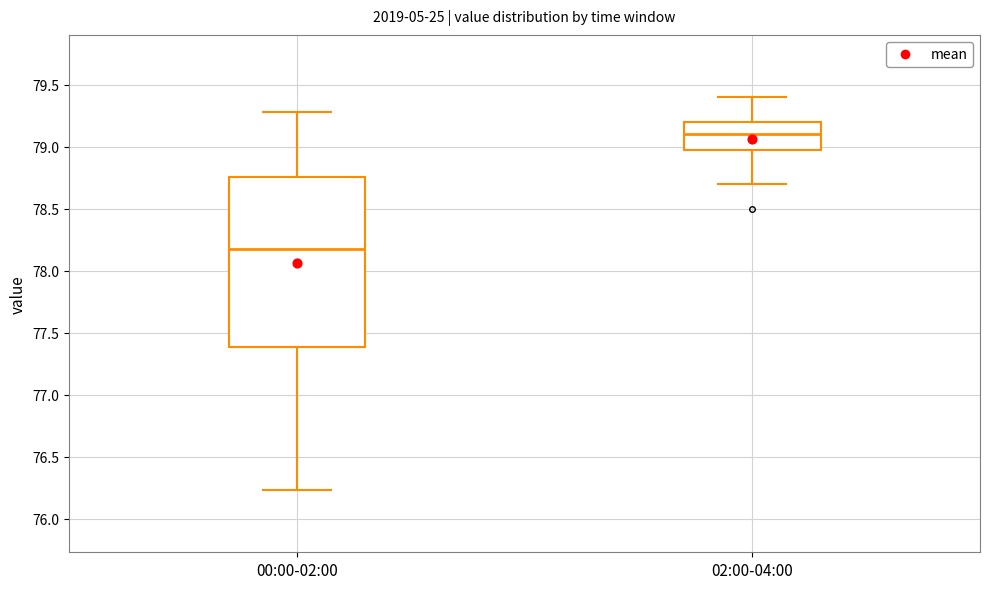

Comparing the boxes themselves (not the whiskers), which one is the tallest?

00:00-02:00